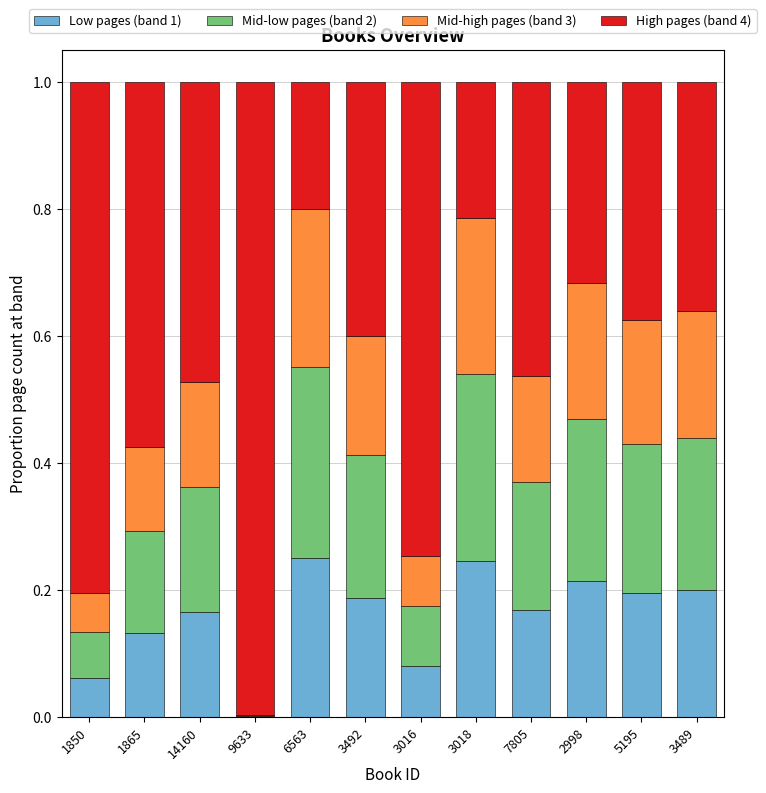

Are the bars grouped side by side (vs. stacked)?

No